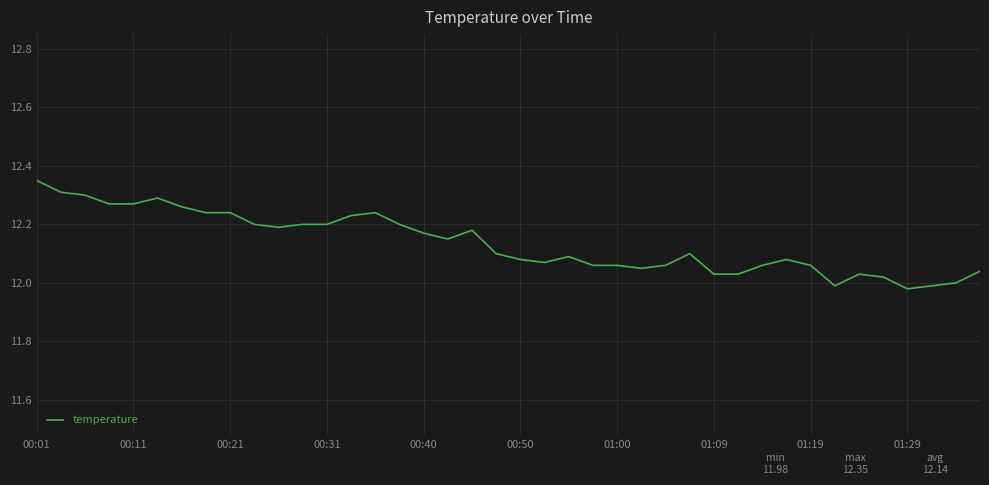

How many series are shown in this chart?

1